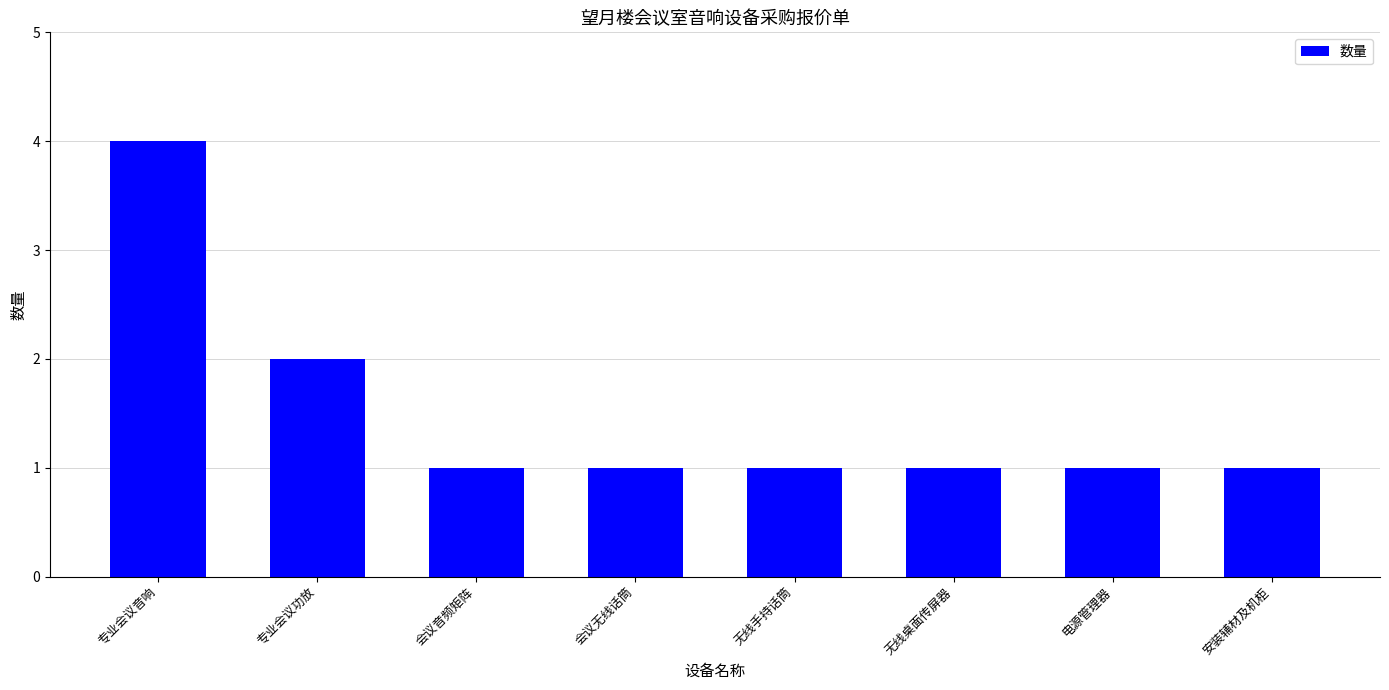

What is the maximum value shown in the chart?

4